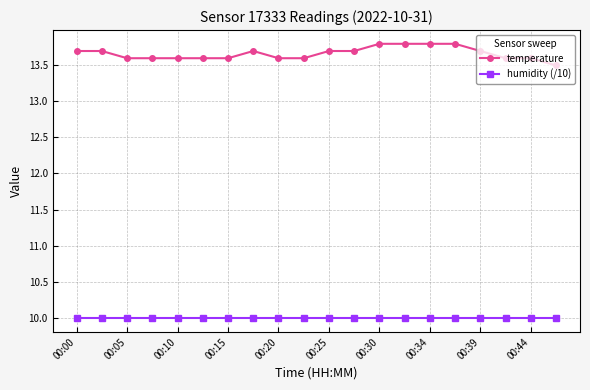

How many lines are shown in the chart?

2